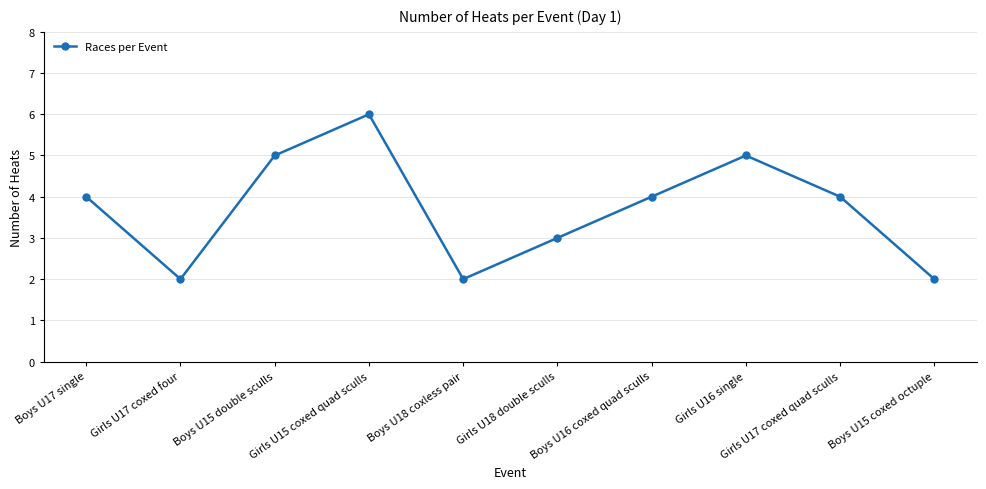

What is the maximum value shown in the chart?

6